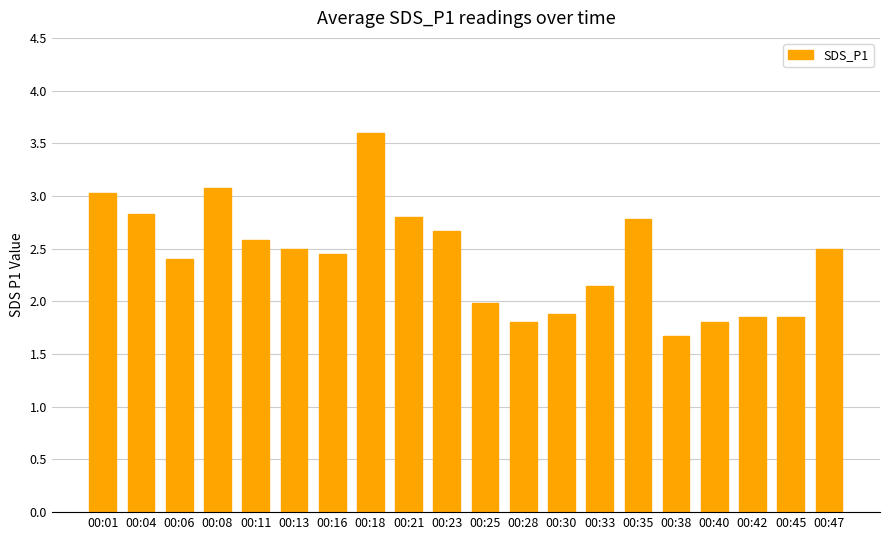

True or false: the data shows 1.7 at 00:38.

True